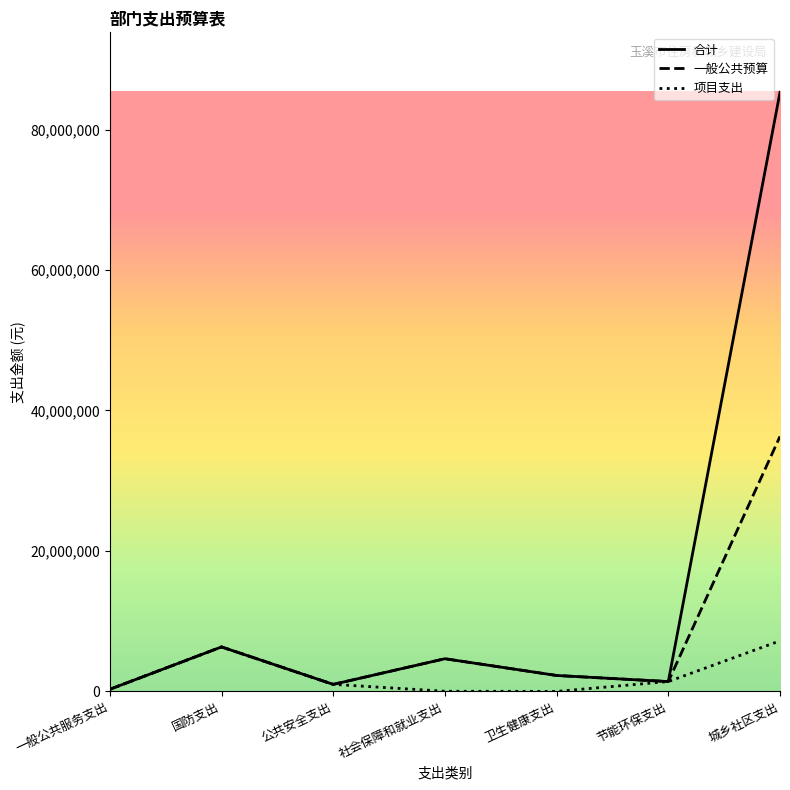

Rank the series by their average value, from highest to lowest.

合计, 一般公共预算, 项目支出